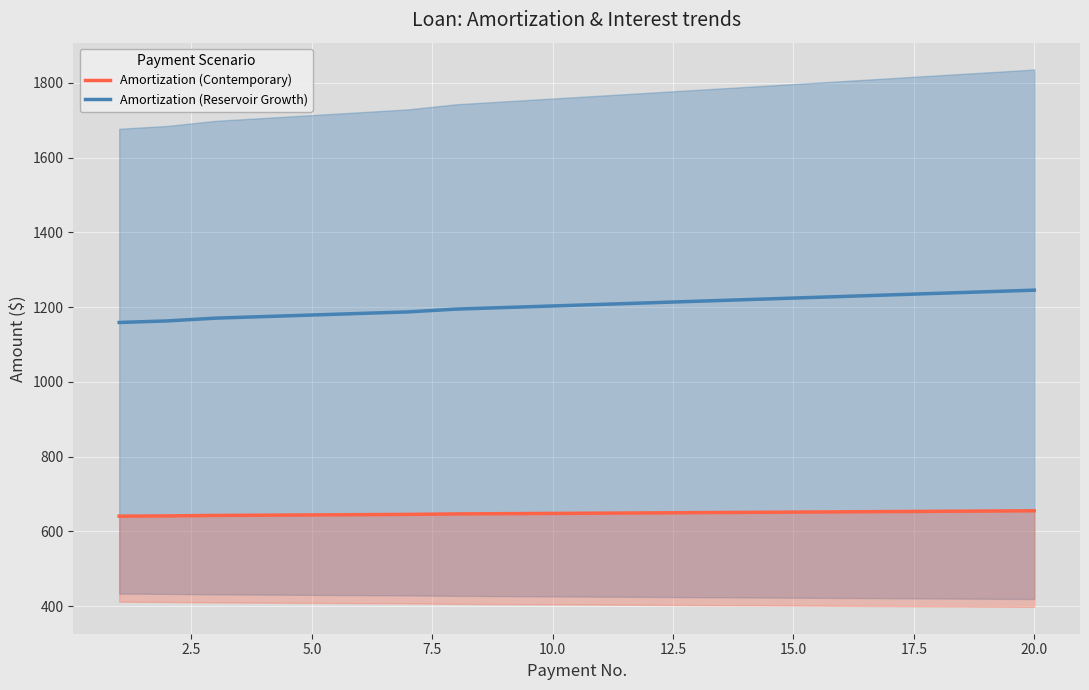

What is the maximum value for Amortization (Reservoir Growth)?

1245.4